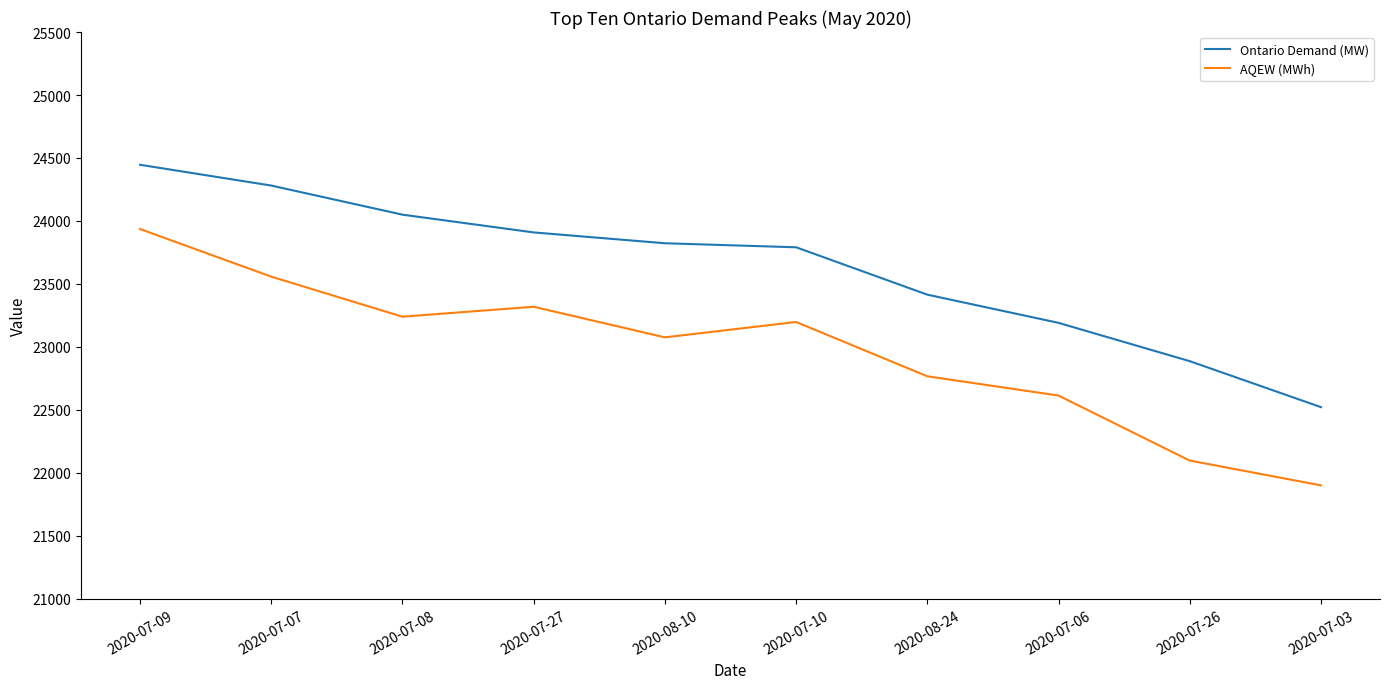

Rank the categories by AQEW (MWh) value from highest to lowest.

2020-07-09, 2020-07-07, 2020-07-27, 2020-07-08, 2020-07-10, 2020-08-10, 2020-08-24, 2020-07-06, 2020-07-26, 2020-07-03